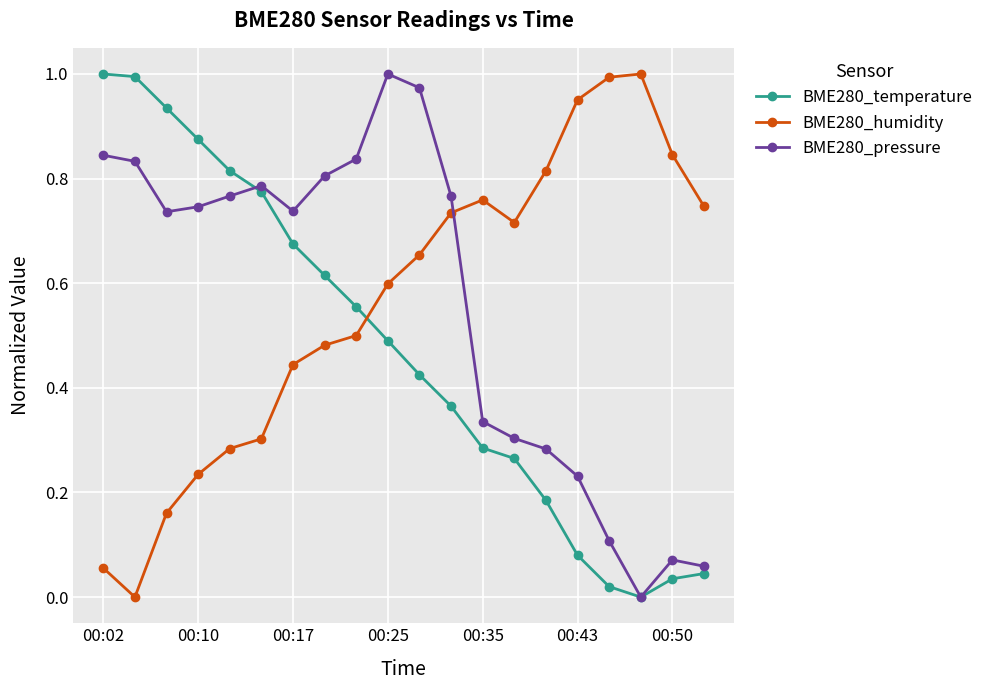

True or false: BME280_pressure has more than 2 points higher than both neighbors.

True